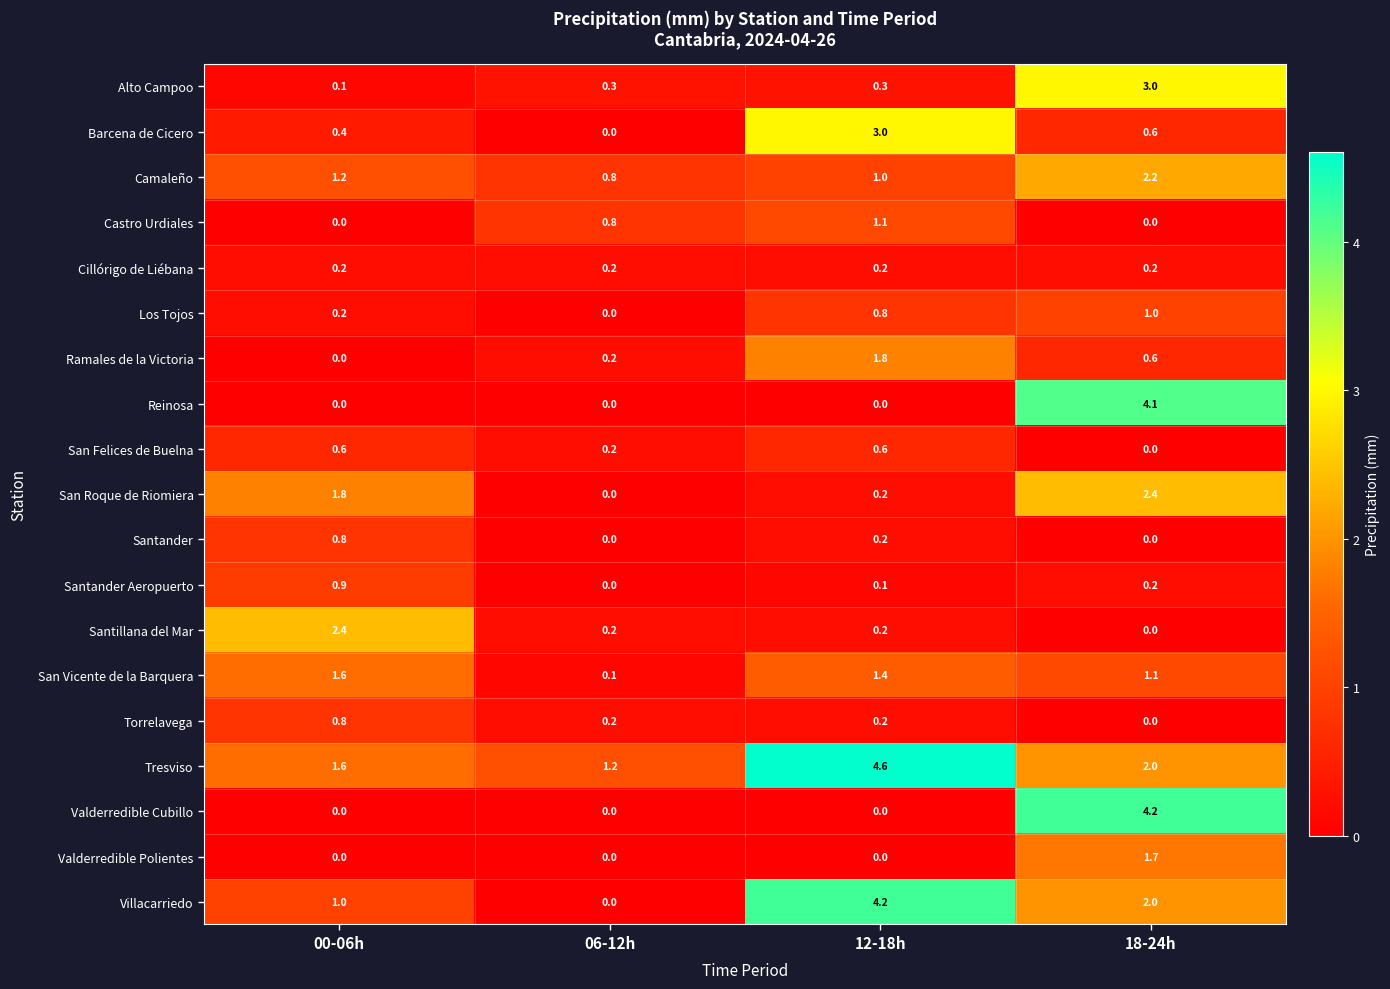

At which category does the chart reach its peak across all series?

12-18h